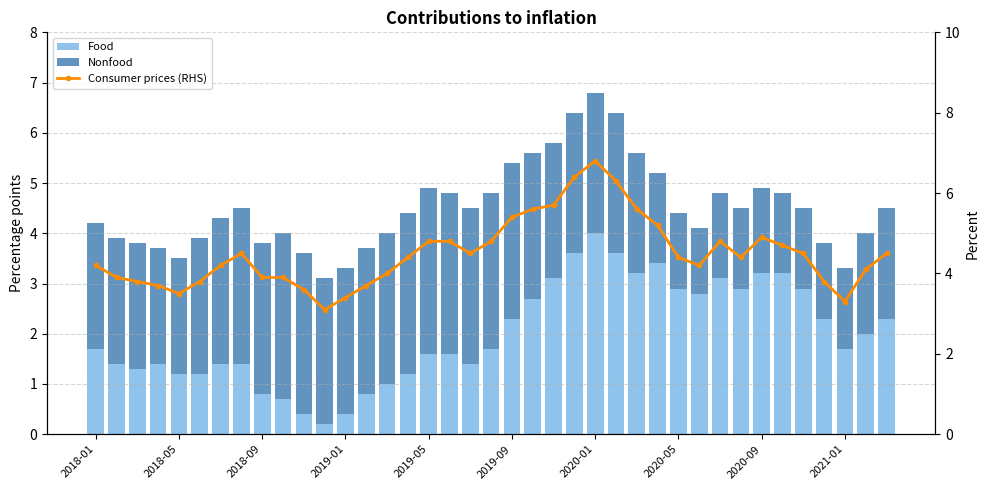

The Nonfood series shows 3.3 at 38. True or false?

False